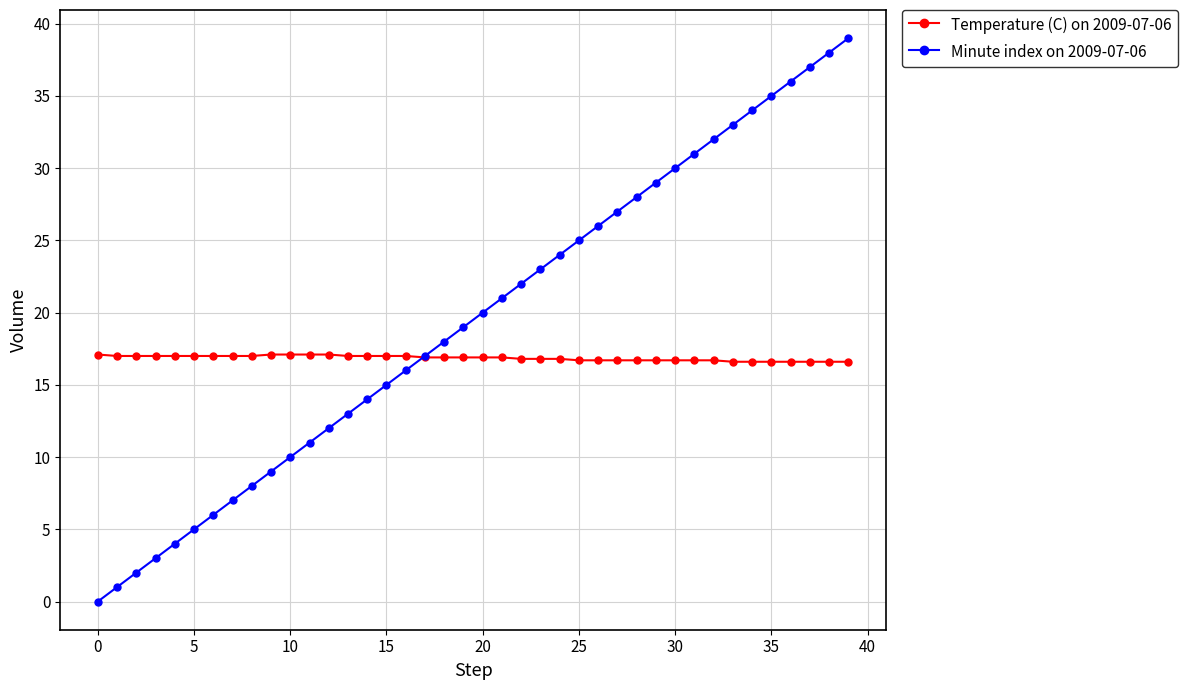

Which series has the largest range (max minus min)?

Minute index on 2009-07-06